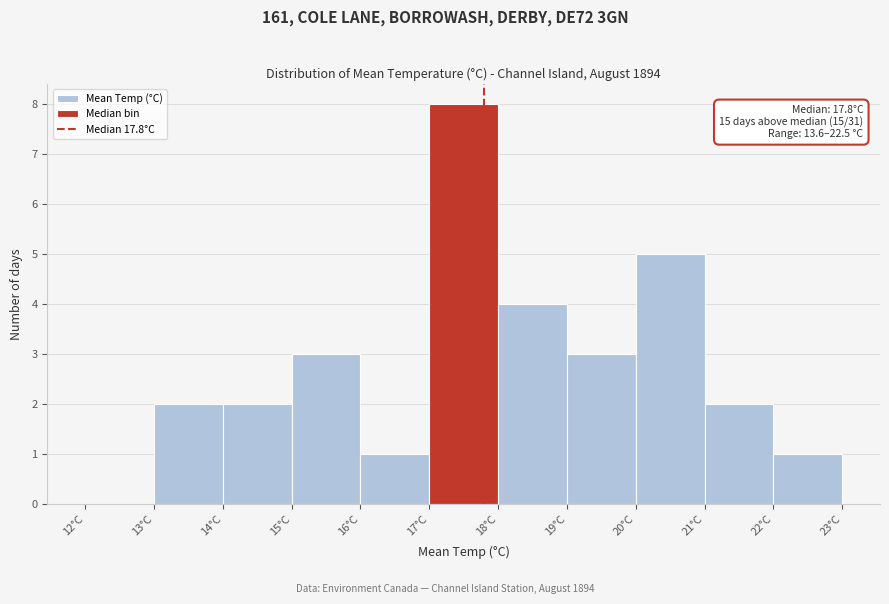

Over which range of the x-axis is the bar tallest?

17 to 18